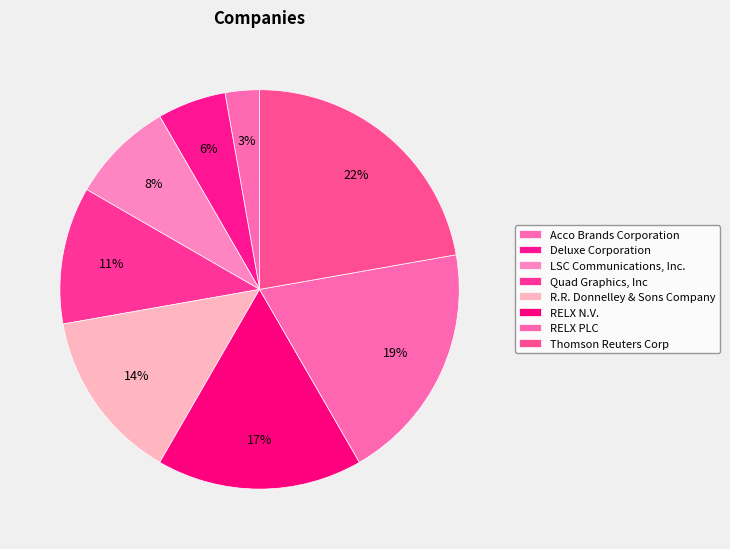

Does Thomson Reuters Corp represent more than half of the total?

No